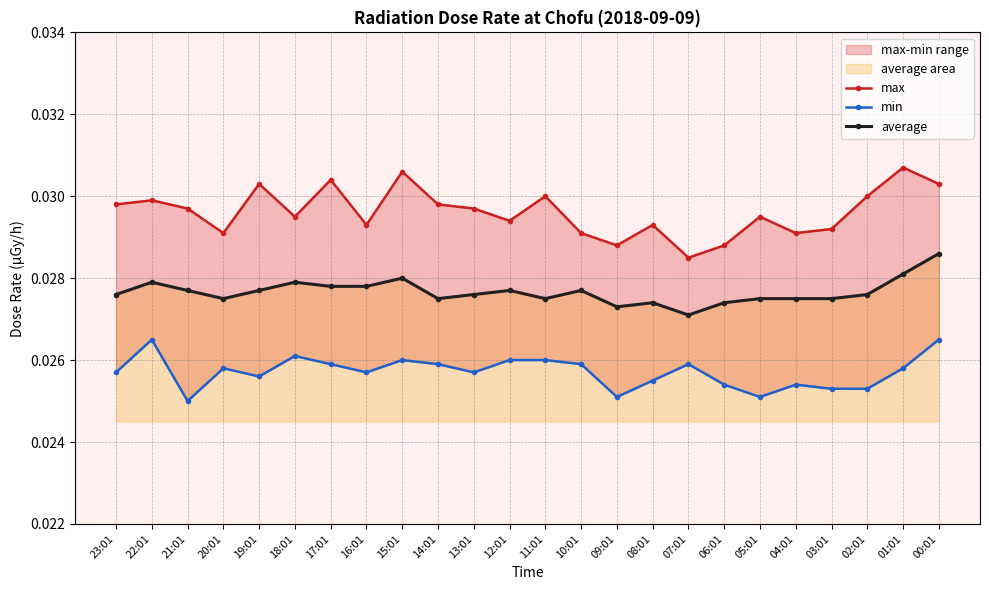

True or false: average has more than 1 points higher than both neighbors.

True